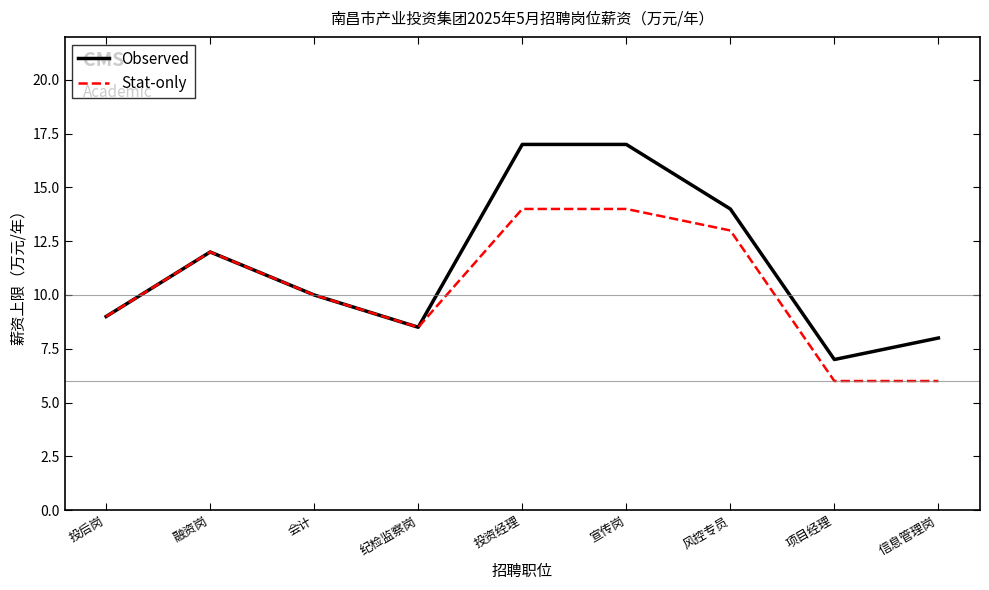

Is it true that Observed equals 12.0 at 融资岗?

True